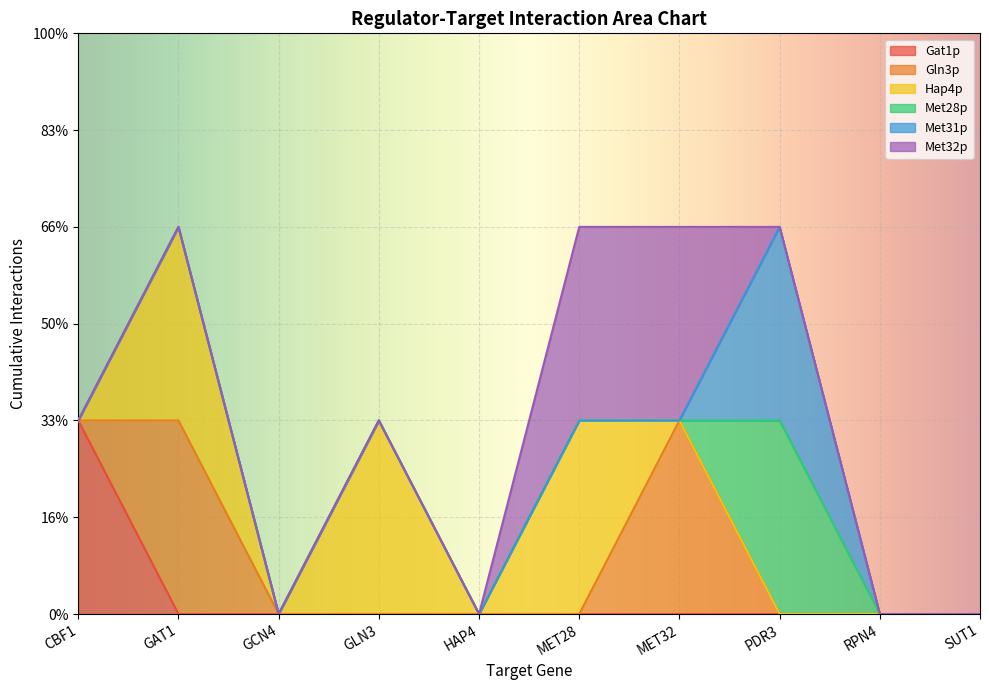

Between which two adjacent categories do Met32p and Met31p first intersect?

MET32 and PDR3